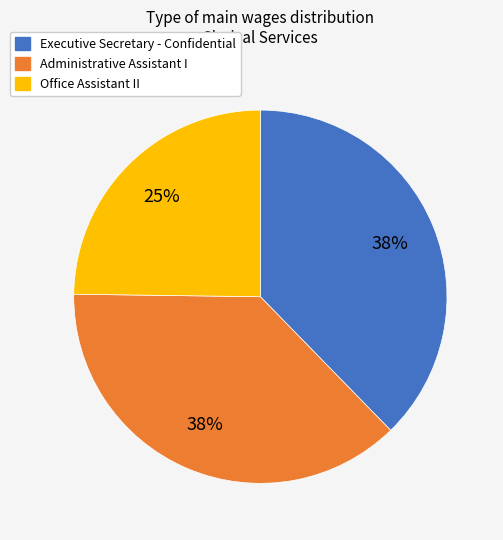

What percentage is the Office Assistant II slice, to the nearest percent?

25%